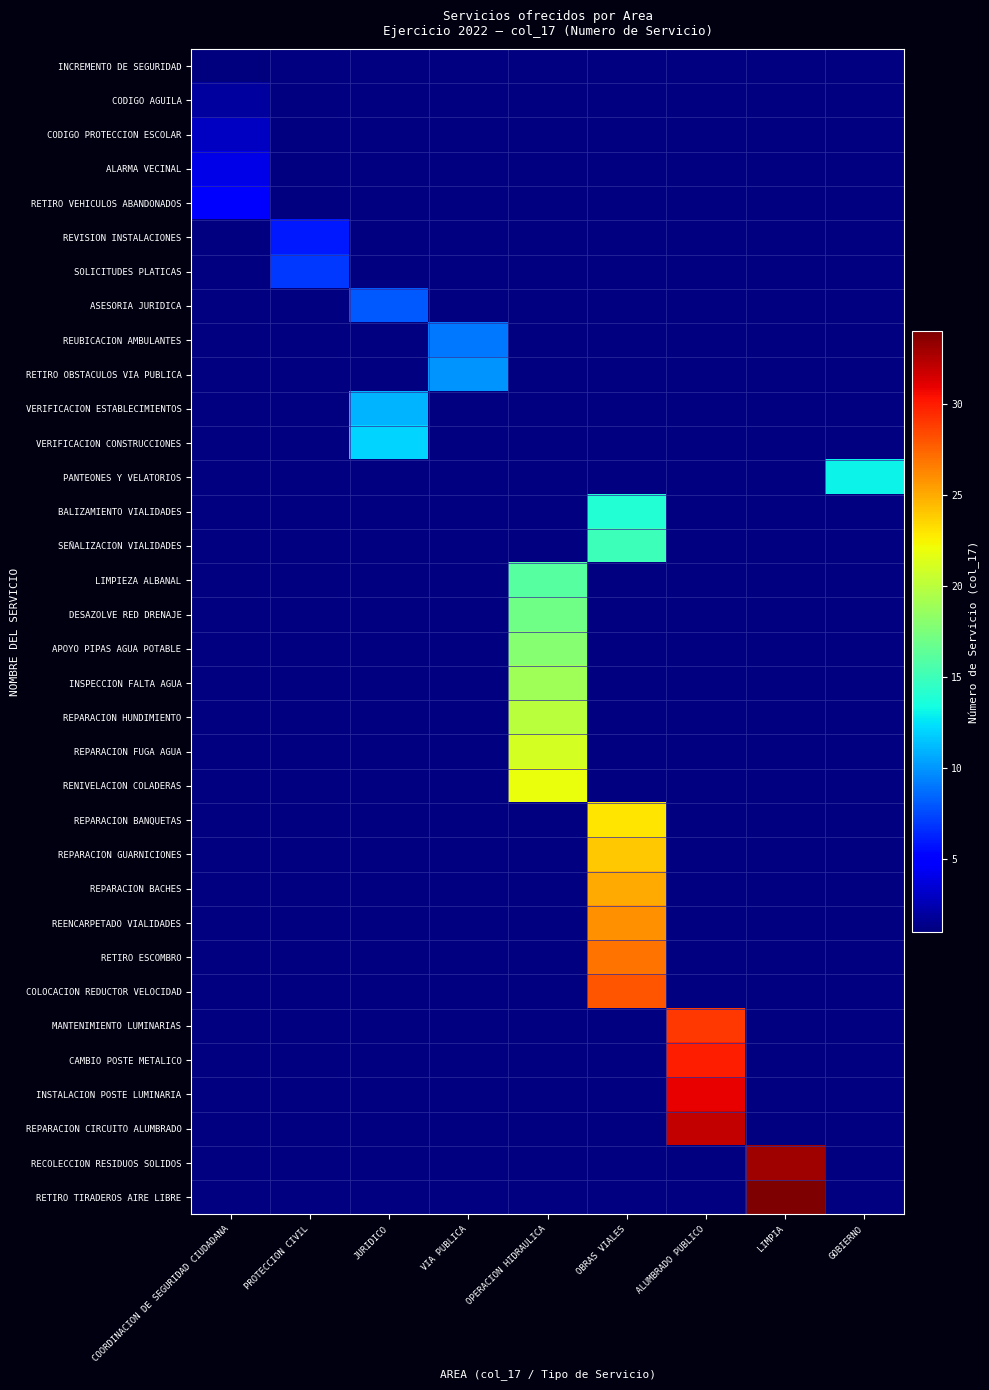

Rank the series at COORDINACION DE SEGURIDAD CIUDADANA from highest to lowest value.

RETIRO VEHICULOS ABANDONADOS, REVISION INSTALACIONES, SOLICITUDES PLATICAS, ASESORIA JURIDICA, REUBICACION AMBULANTES, RETIRO OBSTACULOS VIA PUBLICA, VERIFICACION ESTABLECIMIENTOS, VERIFICACION CONSTRUCCIONES, PANTEONES Y VELATORIOS, BALIZAMIENTO VIALIDADES, SEÑALIZACION VIALIDADES, LIMPIEZA ALBANAL, DESAZOLVE RED DRENAJE, APOYO PIPAS AGUA POTABLE, INSPECCION FALTA AGUA, REPARACION HUNDIMIENTO, REPARACION FUGA AGUA, RENIVELACION COLADERAS, REPARACION BANQUETAS, REPARACION GUARNICIONES, REPARACION BACHES, REENCARPETADO VIALIDADES, RETIRO ESCOMBRO, COLOCACION REDUCTOR VELOCIDAD, MANTENIMIENTO LUMINARIAS, CAMBIO POSTE METALICO, INSTALACION POSTE LUMINARIA, REPARACION CIRCUITO ALUMBRADO, RECOLECCION RESIDUOS SOLIDOS, RETIRO TIRADEROS AIRE LIBRE, ALARMA VECINAL, CODIGO PROTECCION ESCOLAR, CODIGO AGUILA, INCREMENTO DE SEGURIDAD